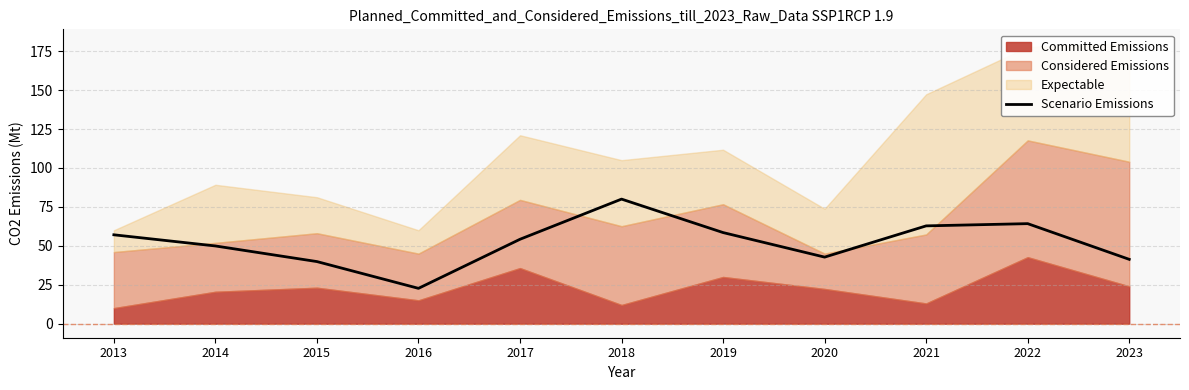

How many data points does each series have?

11